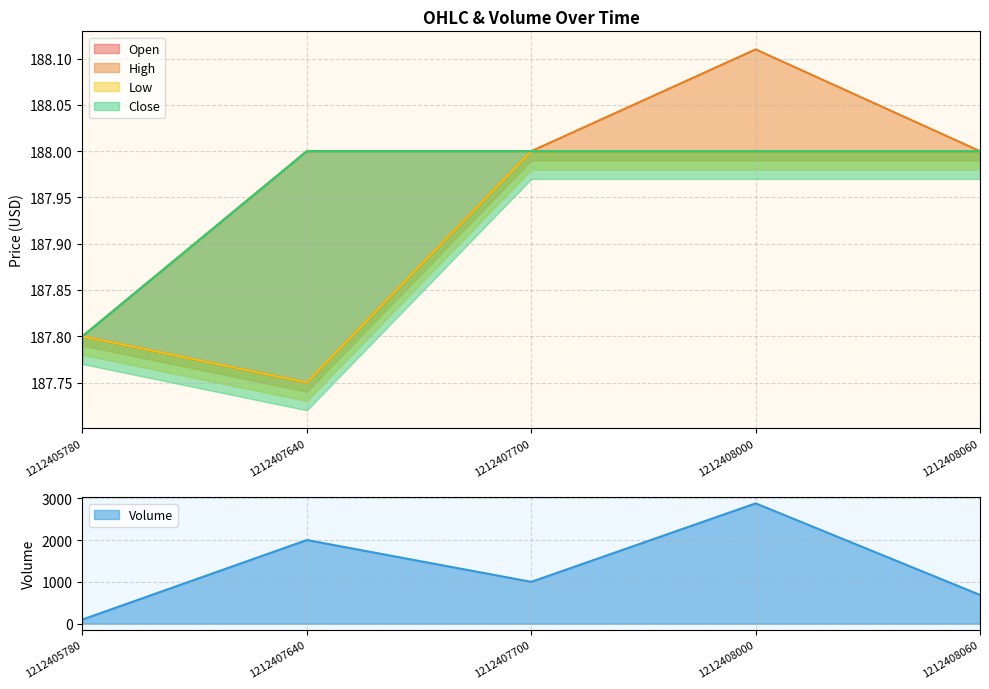

Is the value of Open at 1212408000 greater than the value of Close at 1212407640?

No